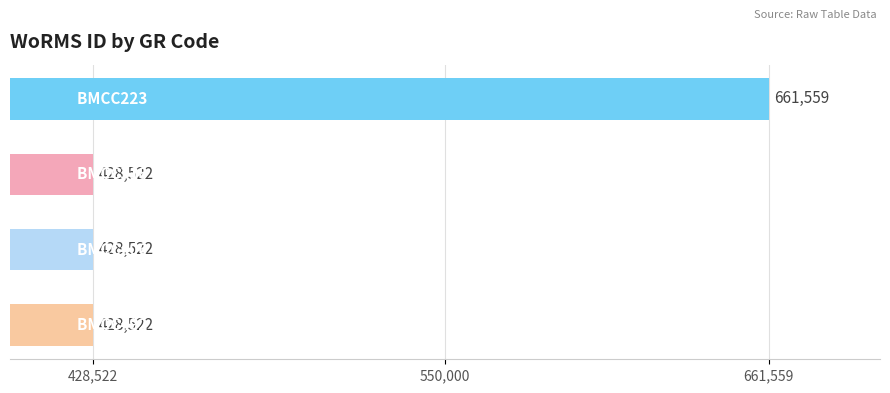

Reading top to bottom, list all the values displayed in this chart.

661559	428522	428522	428522